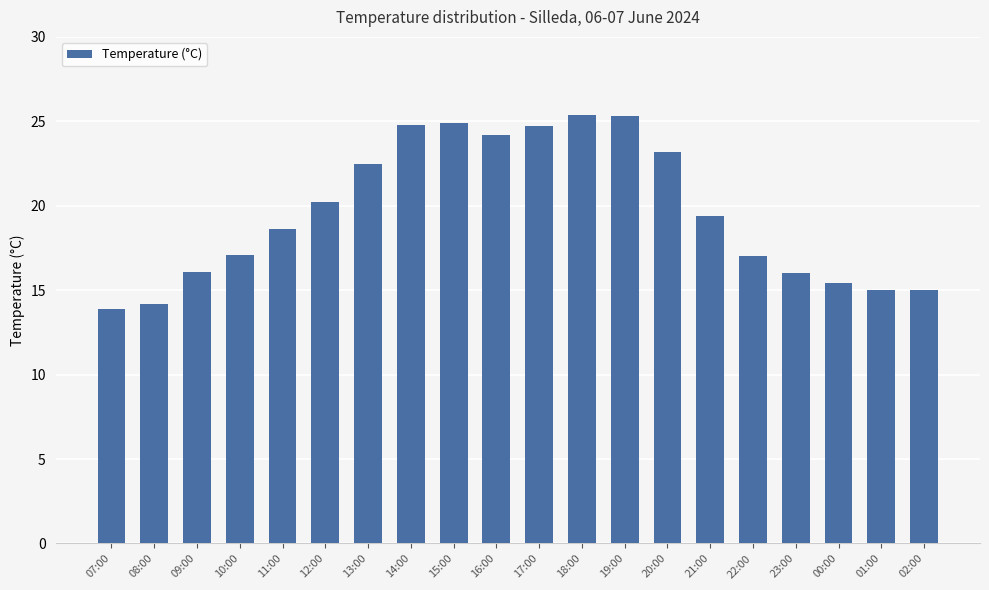

What is the value of the 7th bar from the left?

22.5